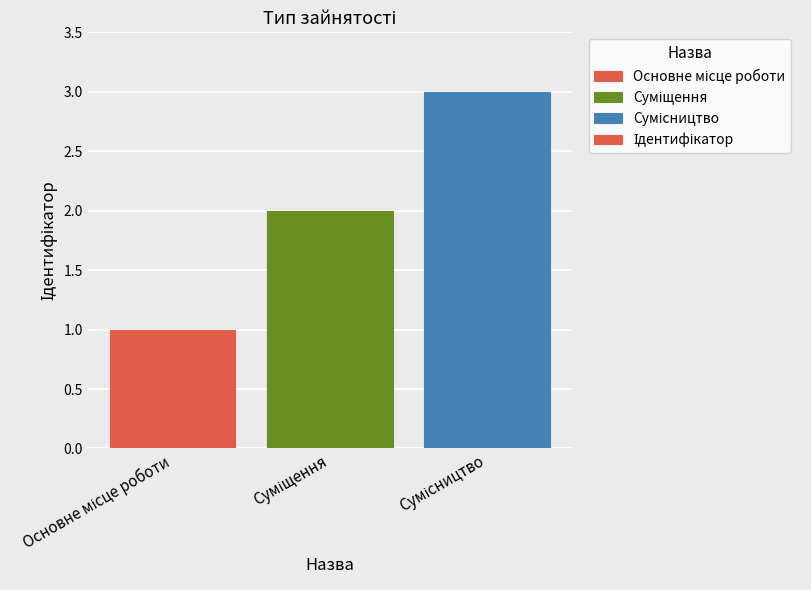

What is the smallest value displayed?

1